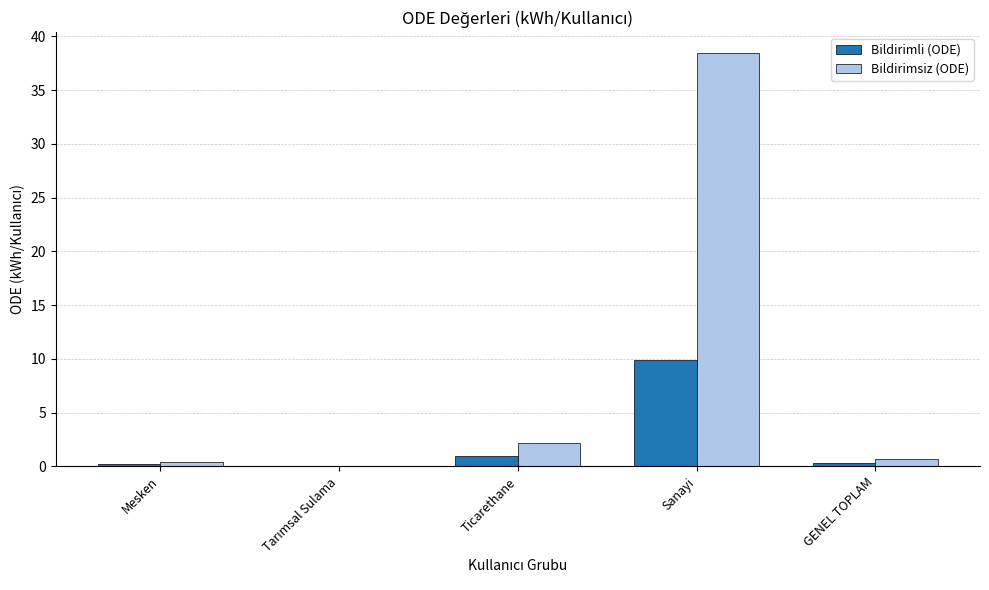

The Bildirimli (ODE) series shows 9.9 at Sanayi. True or false?

True